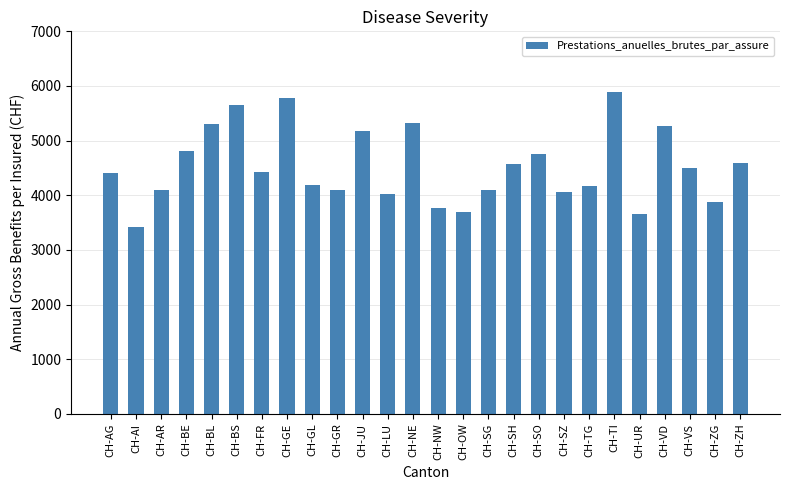

What is the value of the 15th bar from the left?

3696.2